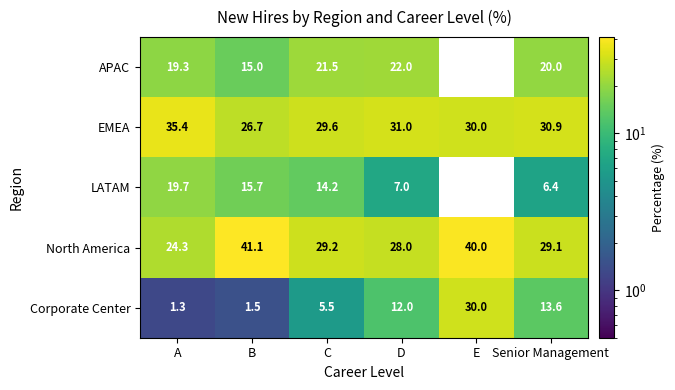

What is the sum of all EMEA values?

183.6